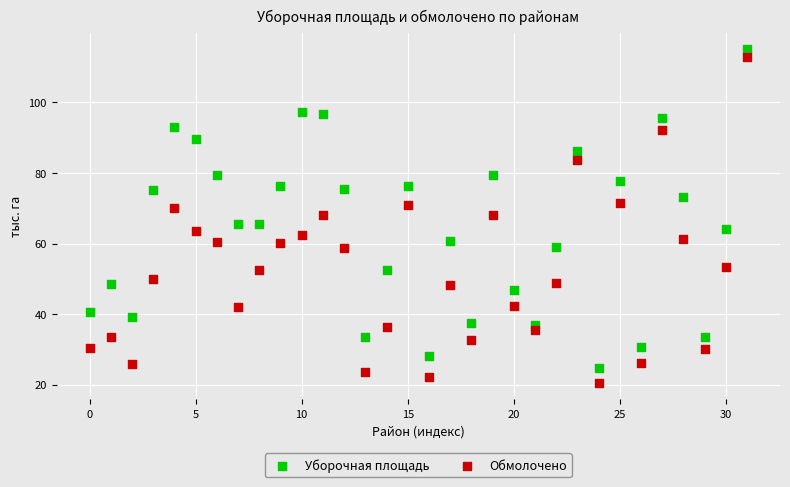

What are all the series names shown in the legend?

Уборочная площадь, Обмолочено